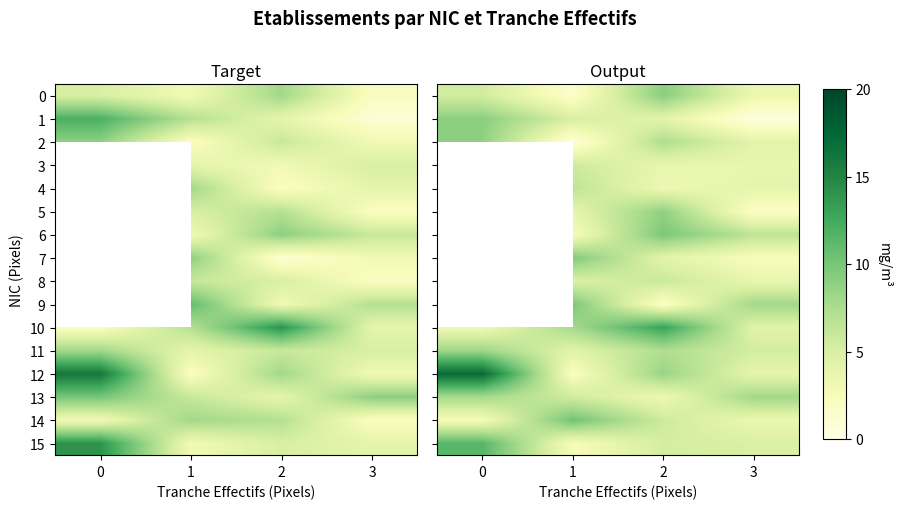

Between 2 and 0, which is larger?

2